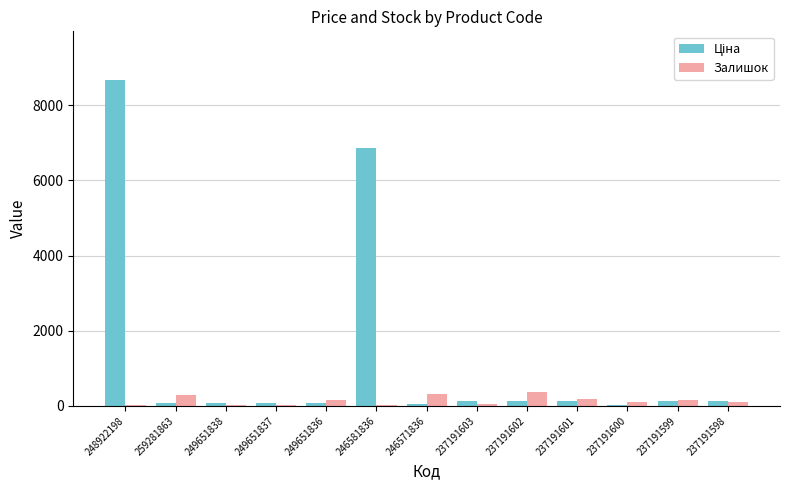

The value of Залишок at 237191598 is 98.0. True or false?

True